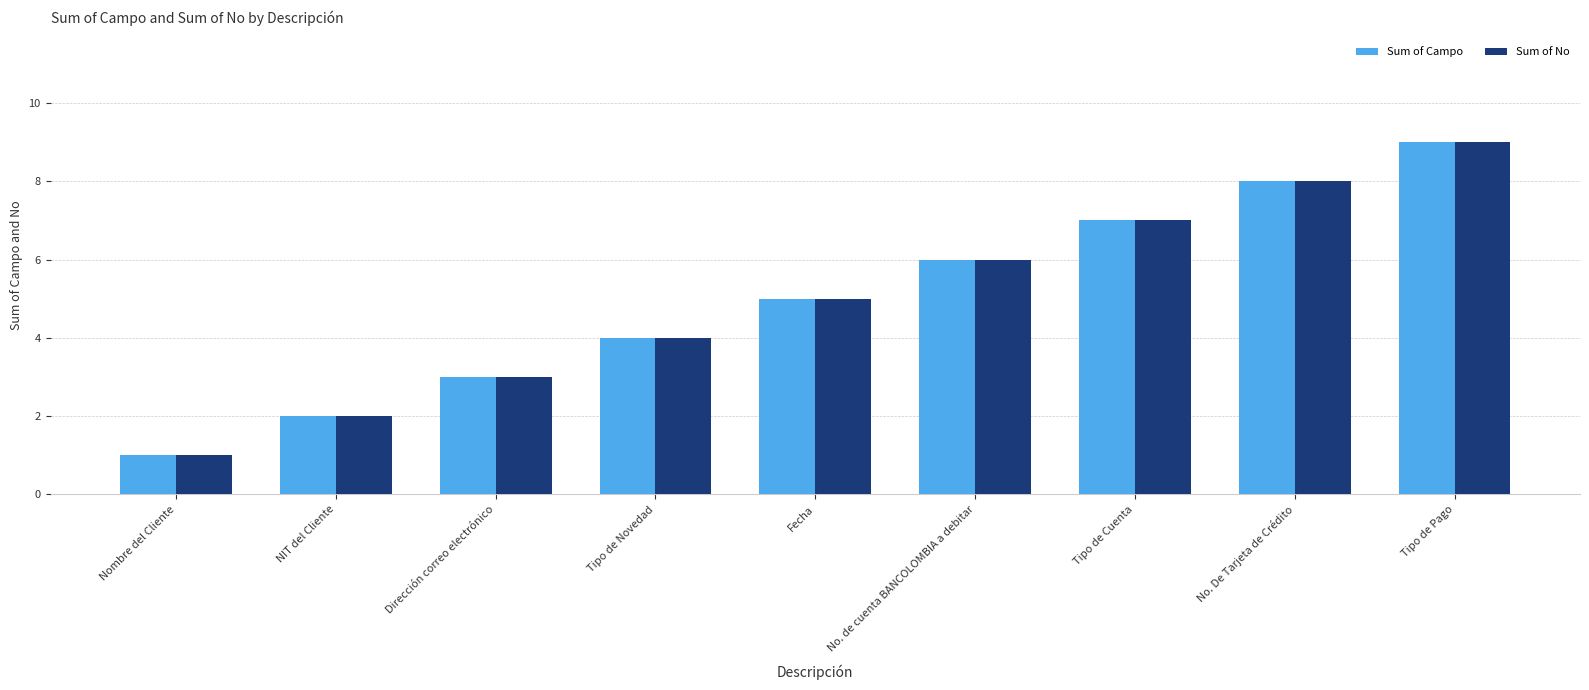

Which label corresponds to the largest value in the chart?

Tipo de Pago